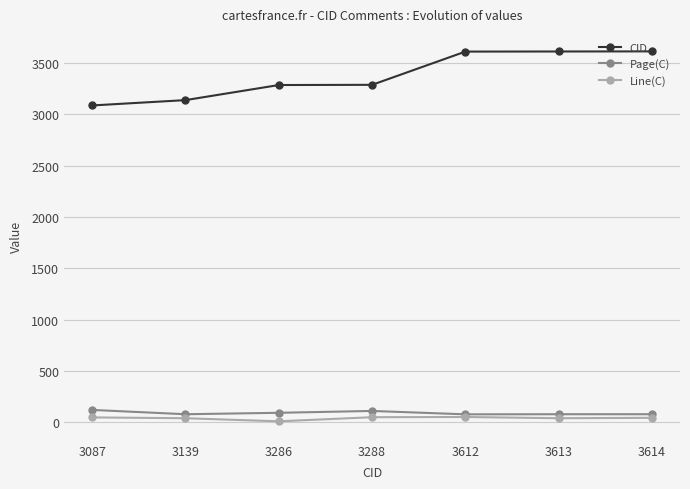

At how many categories does at least one series exceed 1174?

7